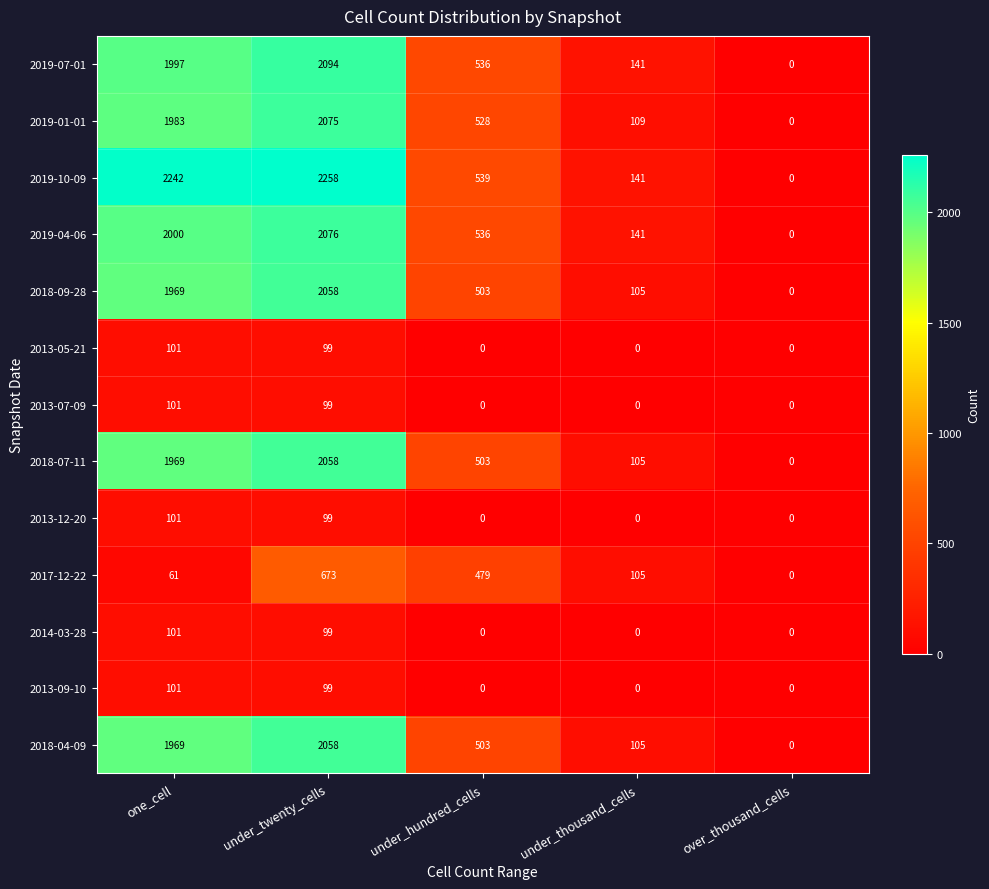

Between one_cell and under_hundred_cells, which series saw the biggest shift?

2019-10-09